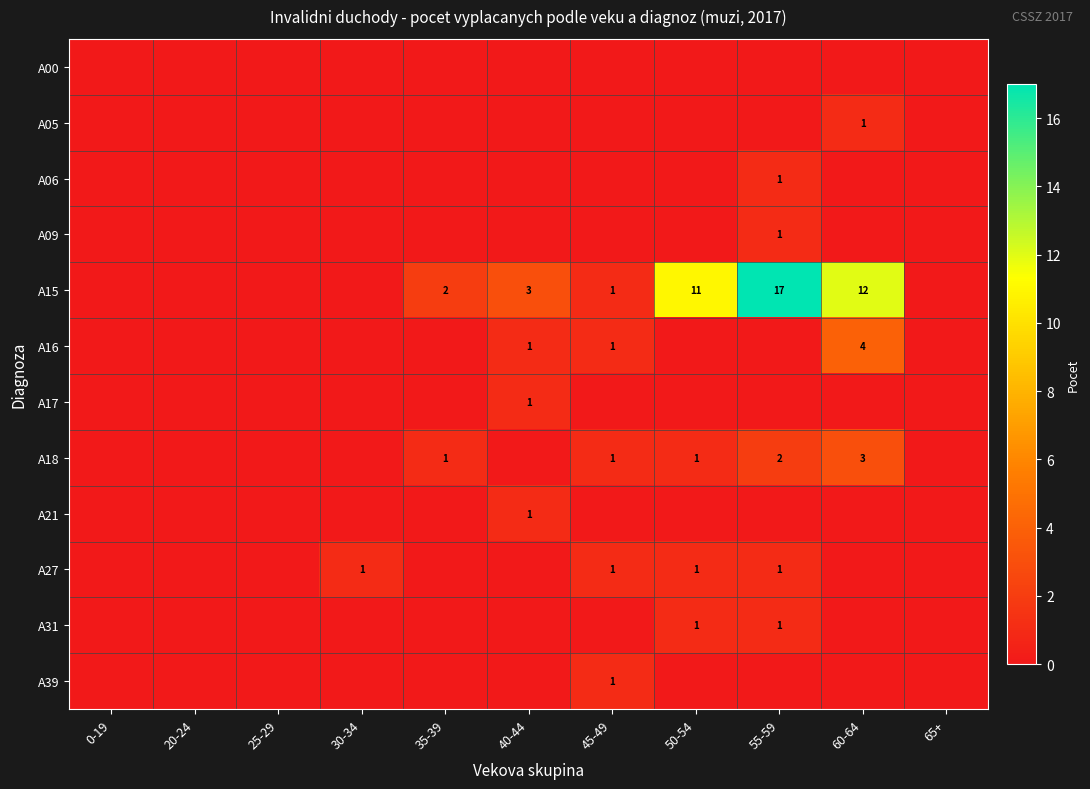

Is the value of A16 at 45-49 greater than the value of A15 at 50-54?

No